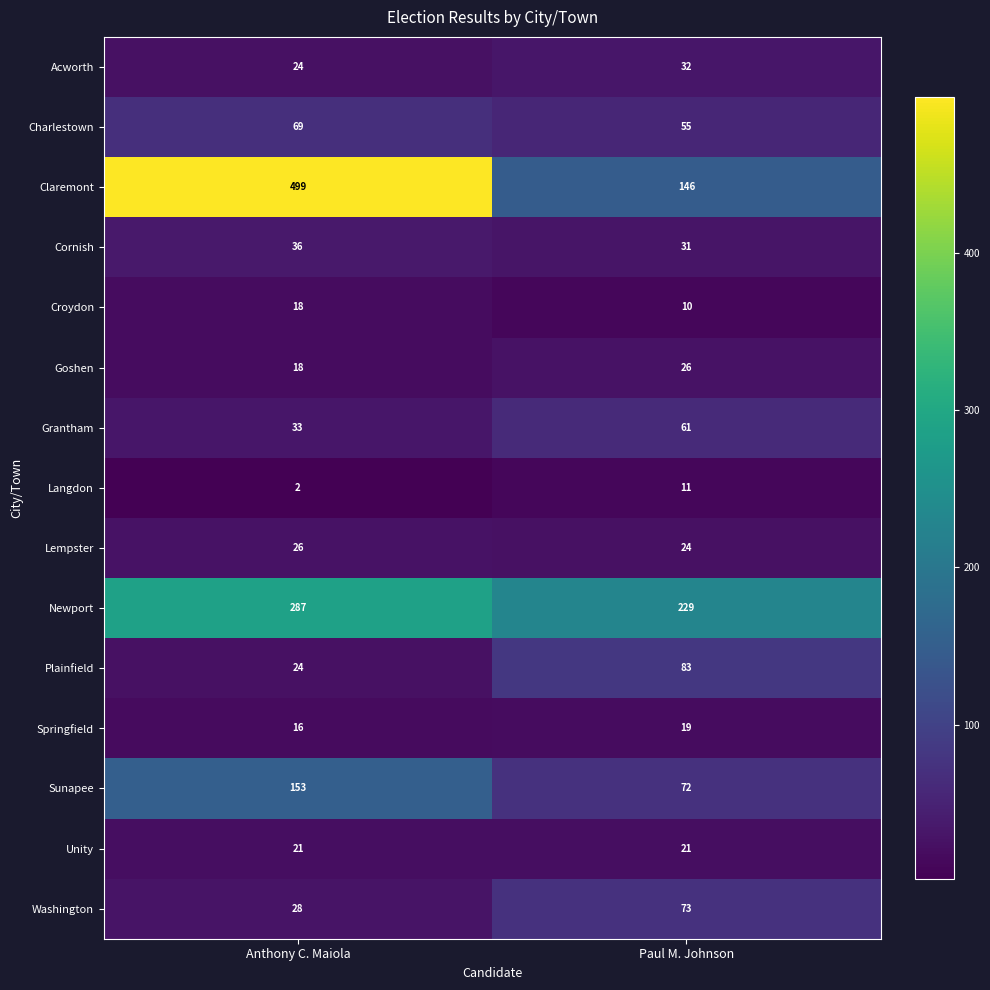

The value of Acworth at Paul M. Johnson is 14. True or false?

False